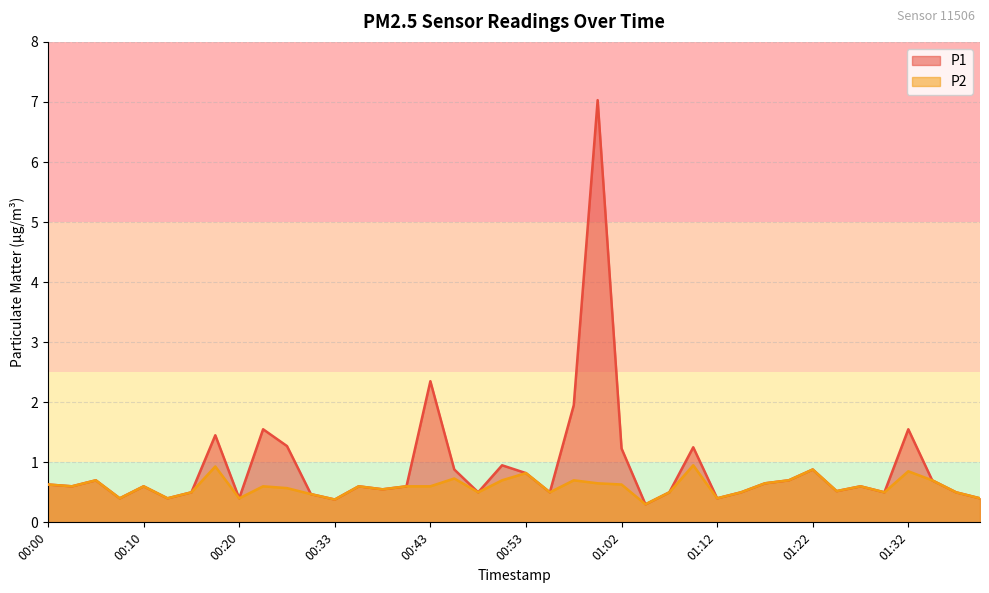

Which series has the widest spread of values?

P1